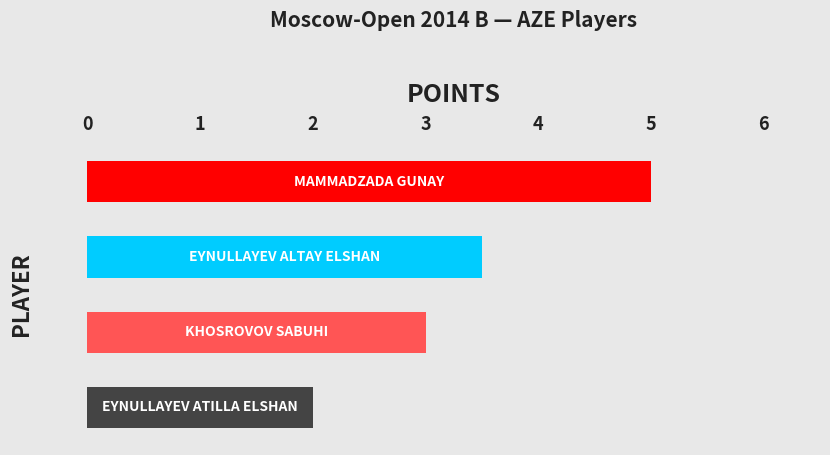

How many data points does each series have?

4